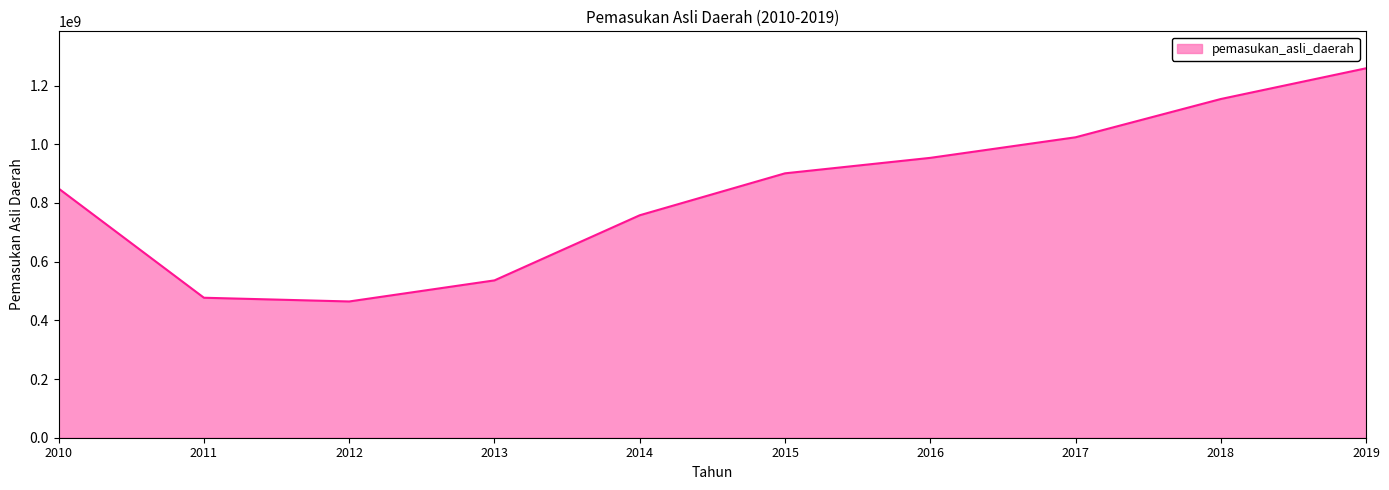

Does the chart display data point markers on the line(s)?

No